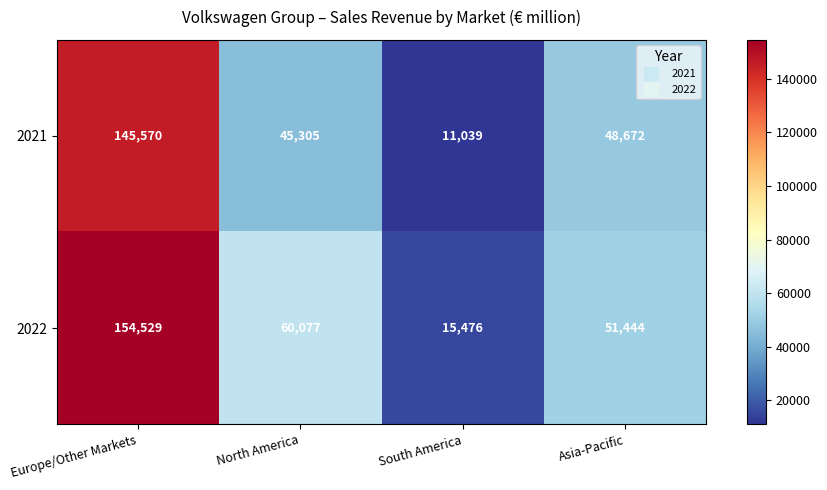

Which label corresponds to the smallest value in the chart?

South America